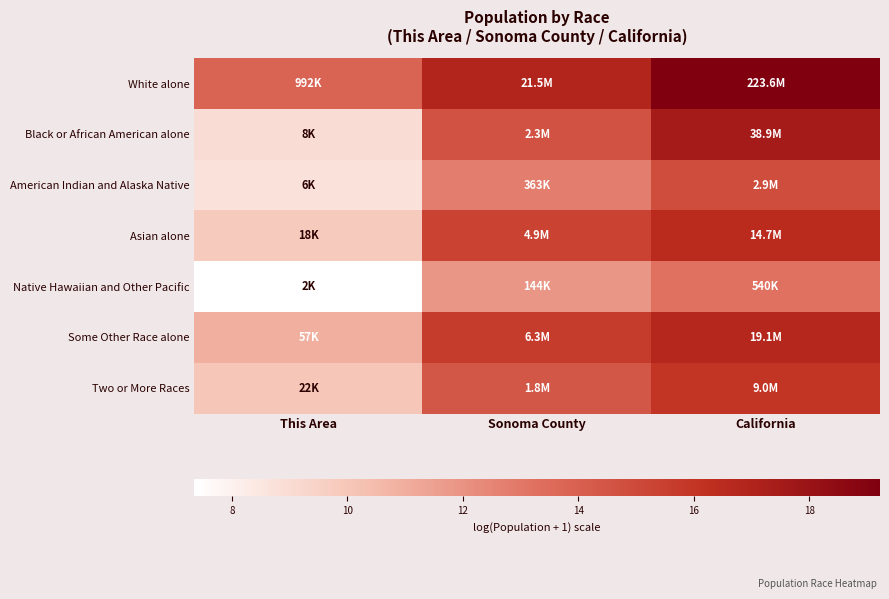

Which has a higher value, This Area or Sonoma County?

Sonoma County